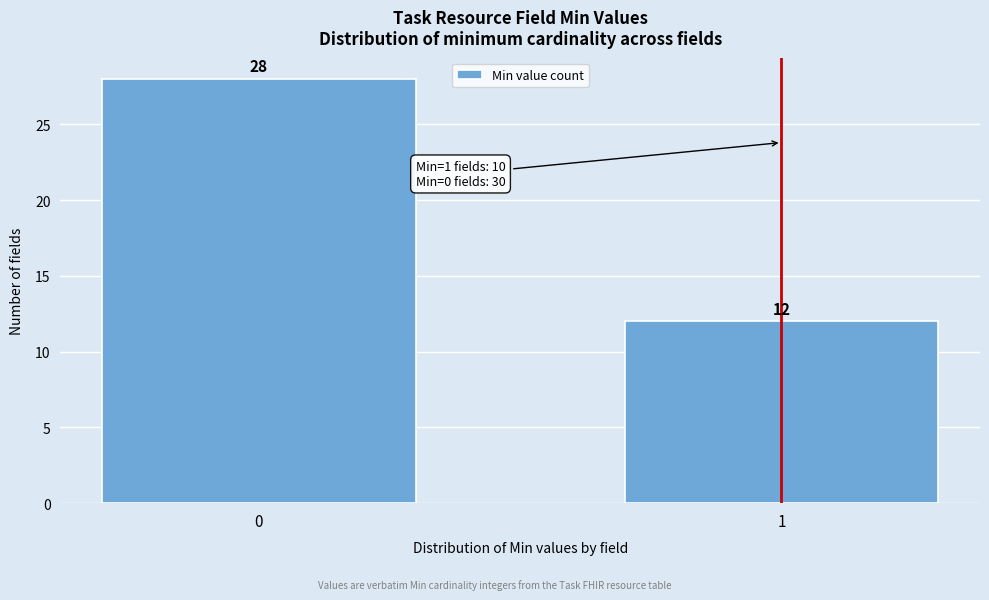

Reading left to right, transcribe all the data shown in this chart.

0=28	1=12